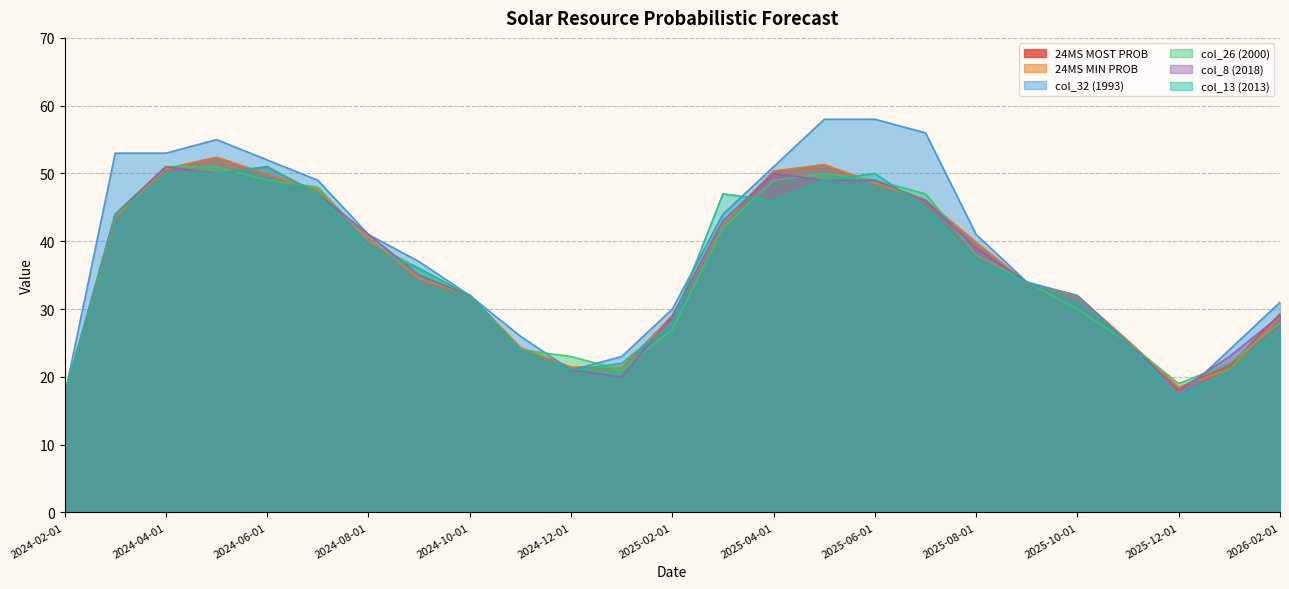

Rank the series by their maximum value, from lowest to highest.

col_26 (2000), col_8 (2018), col_13 (2013), 24MS MOST PROB, 24MS MIN PROB, col_32 (1993)